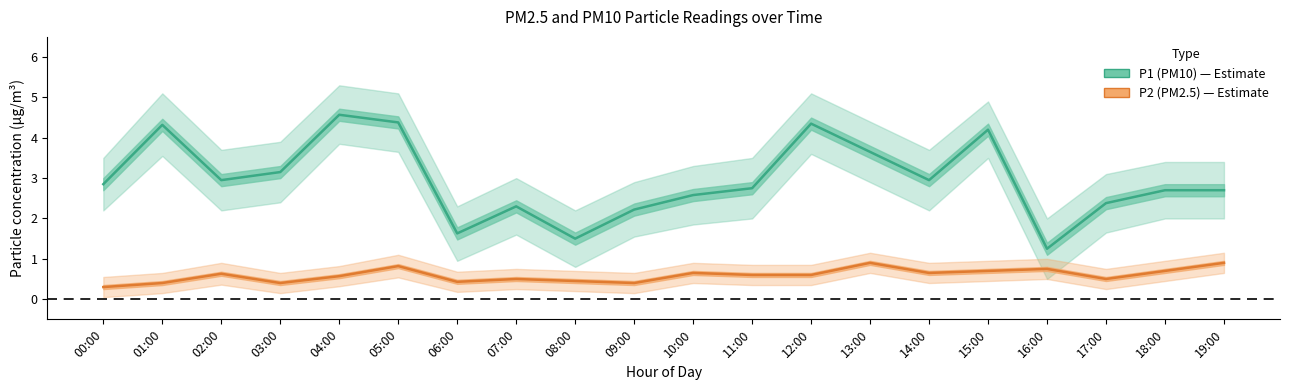

Does the chart have visible grid lines?

No